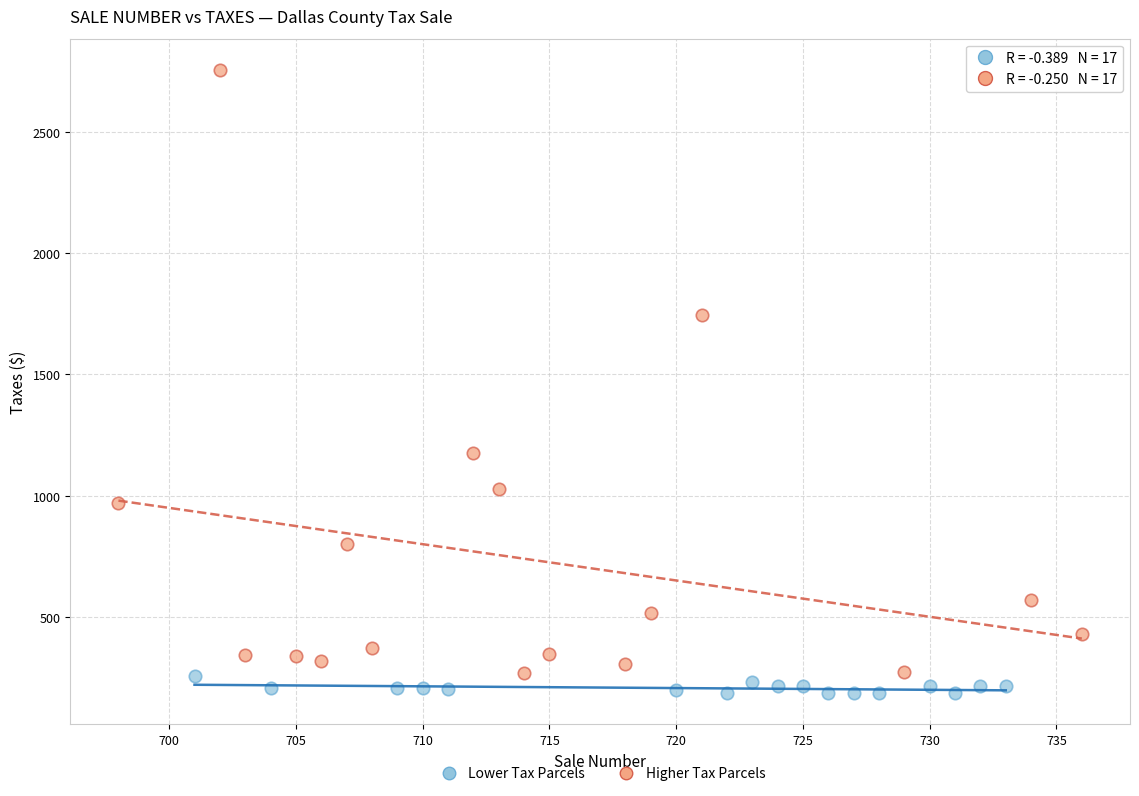

What are all the series names shown in the legend?

Lower Tax Parcels, Higher Tax Parcels